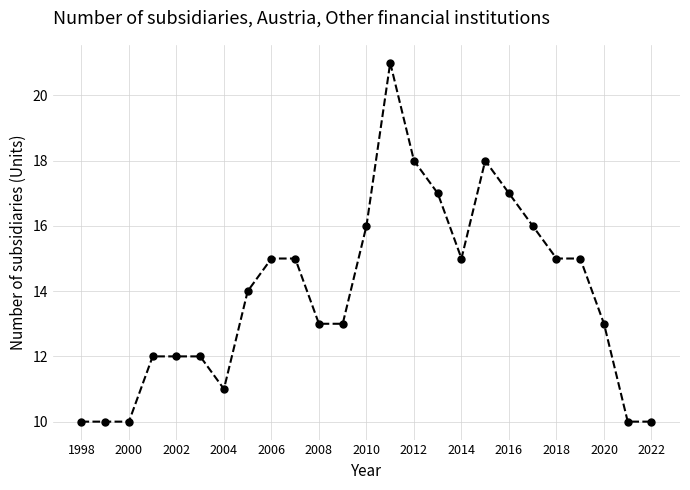

What is the greatest value displayed?

21